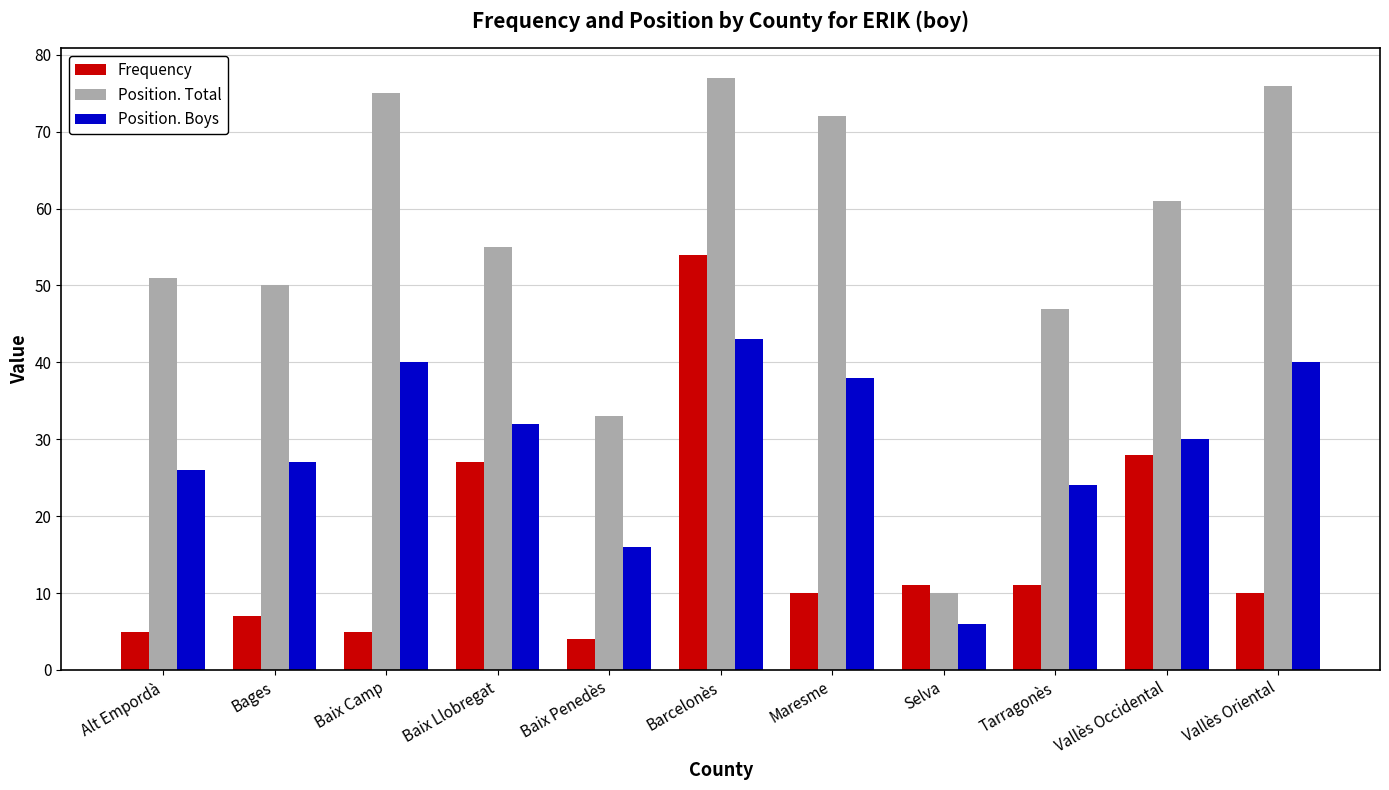

What is the difference between the maximum and minimum values in the Position. Total series?

67